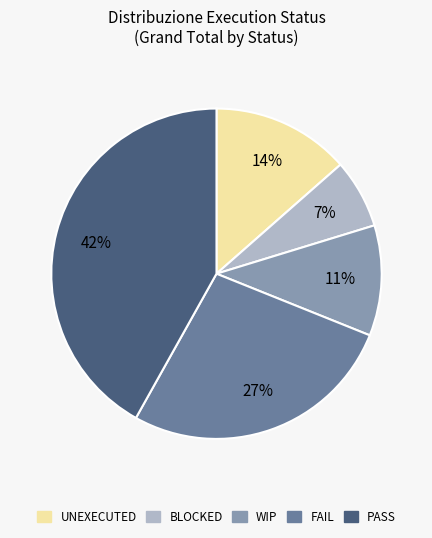

Which has a higher value, WIP or PASS?

PASS